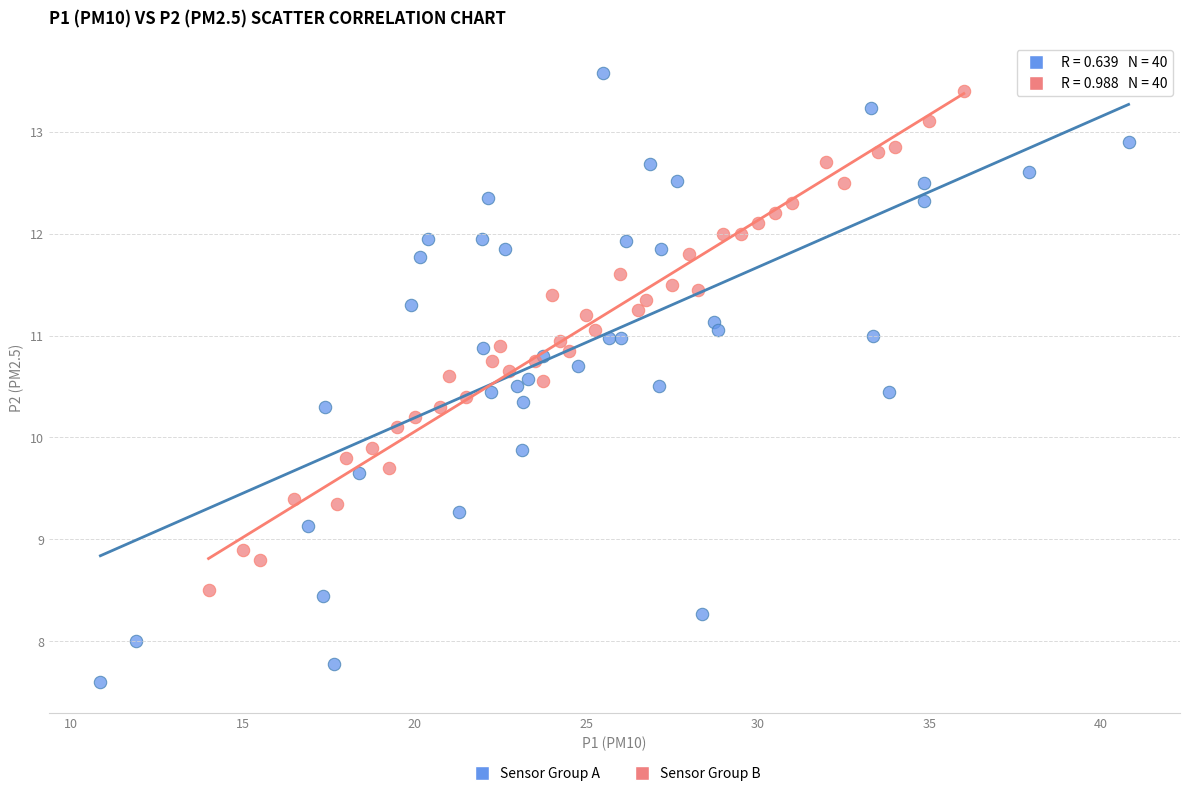

Which series reaches the minimum Y coordinate?

Sensor Group A